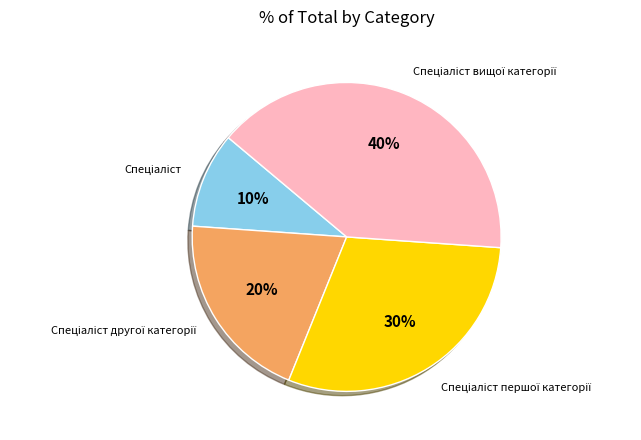

Is there any slice that represents more than half of the pie?

No